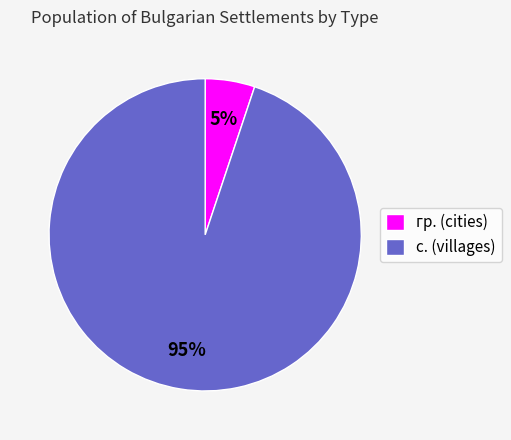

To the nearest percent, what is the difference between the largest and smallest slice percentages?

90%